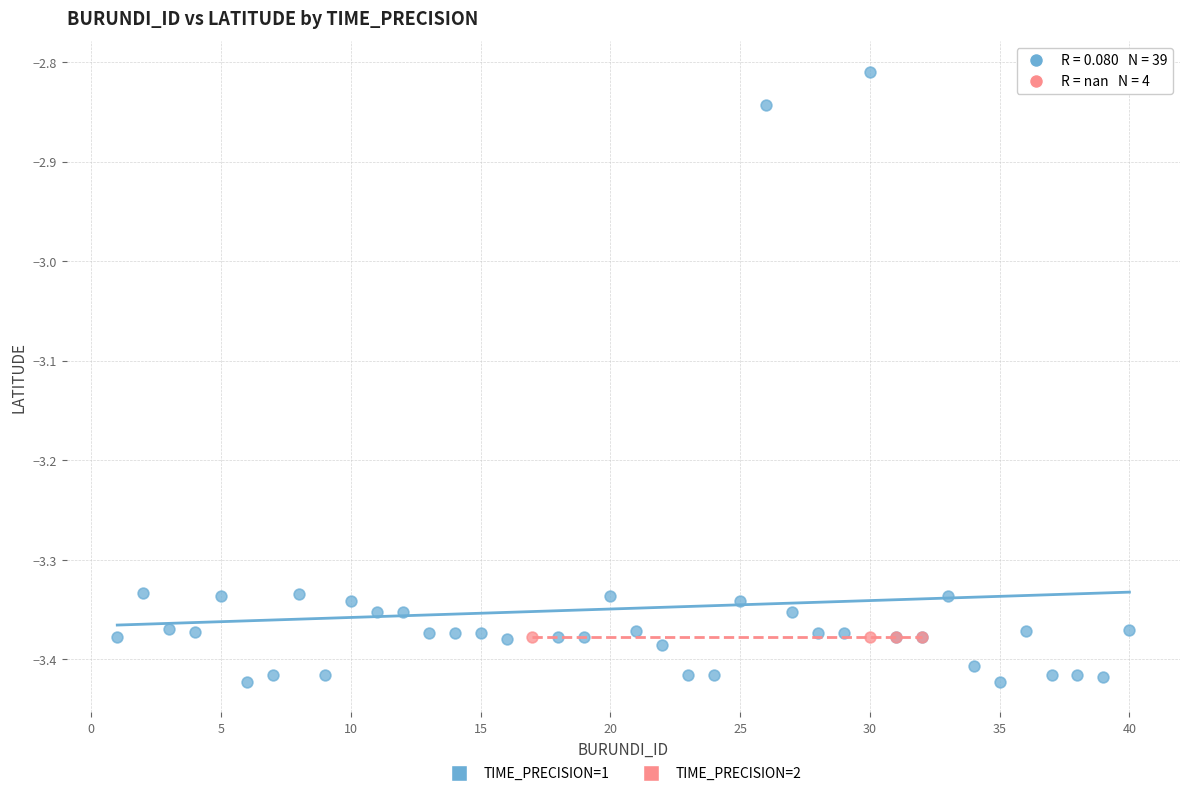

Which series reaches the minimum Y coordinate?

TIME_PRECISION=1